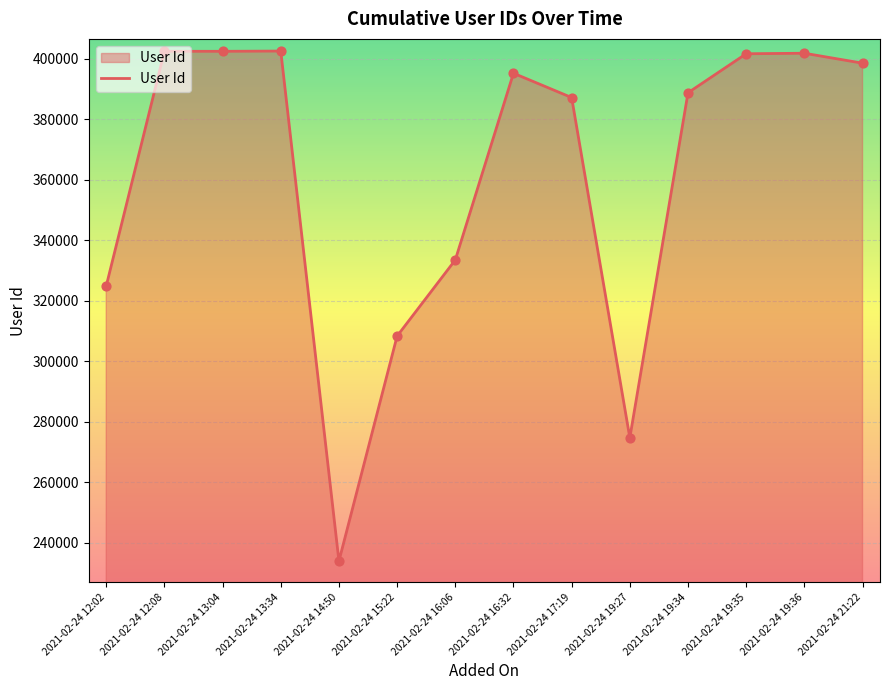

What is the ratio of the value at 2021-02-24 13:34 to the value at 2021-02-24 15:22?

1.3